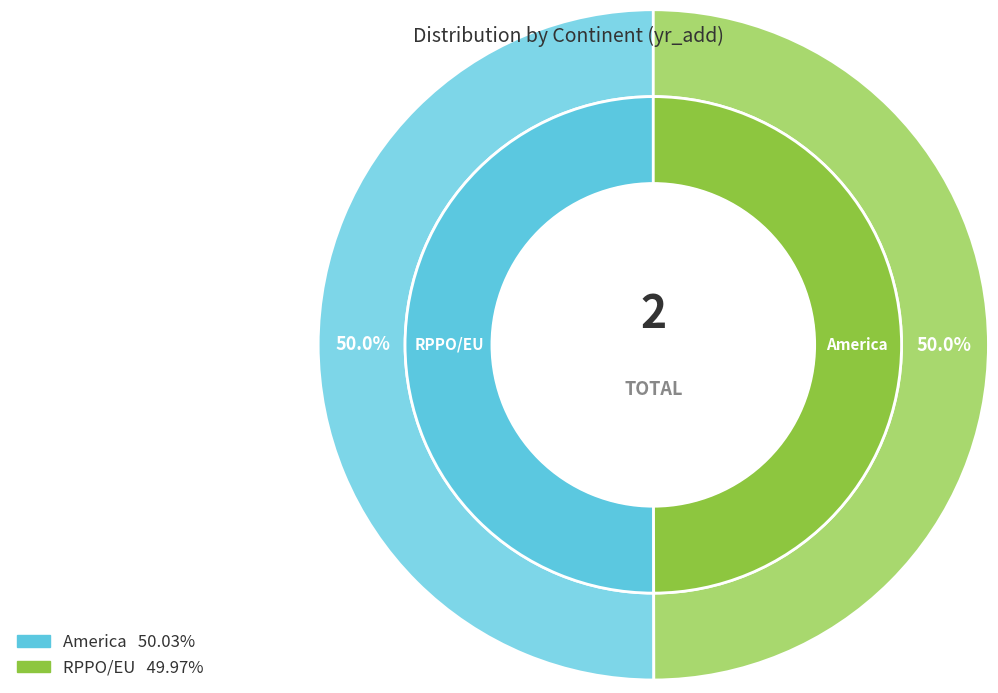

Count the number of slices in the pie.

2